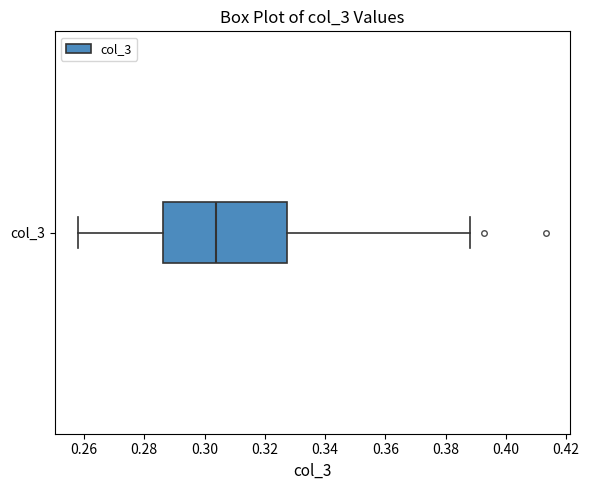

Where does the median line of the box for col_3 sit on the x-axis? The values are not printed on the chart, so give them approximately, as read against the axis.

0.304